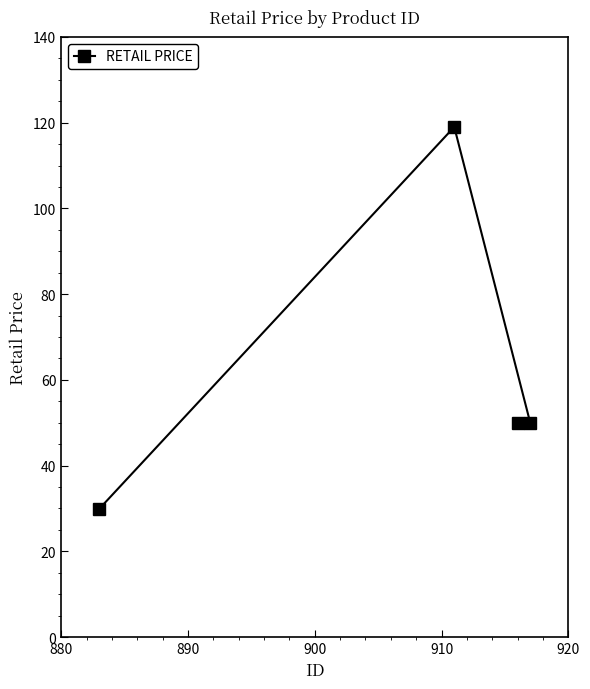

True or false: the data has more than 1 interior local peaks.

False